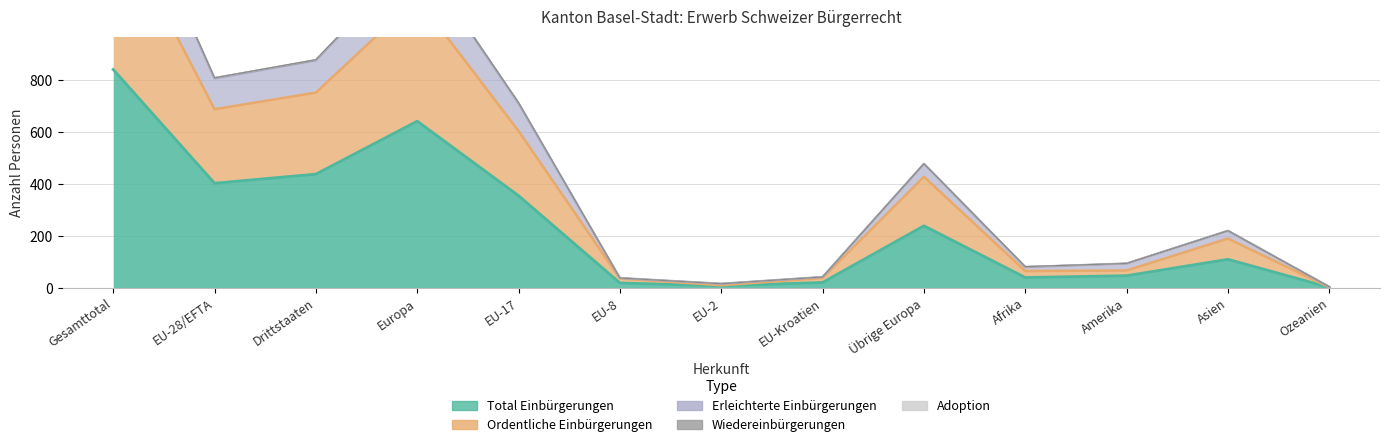

What is the maximum value shown in the chart?

1688